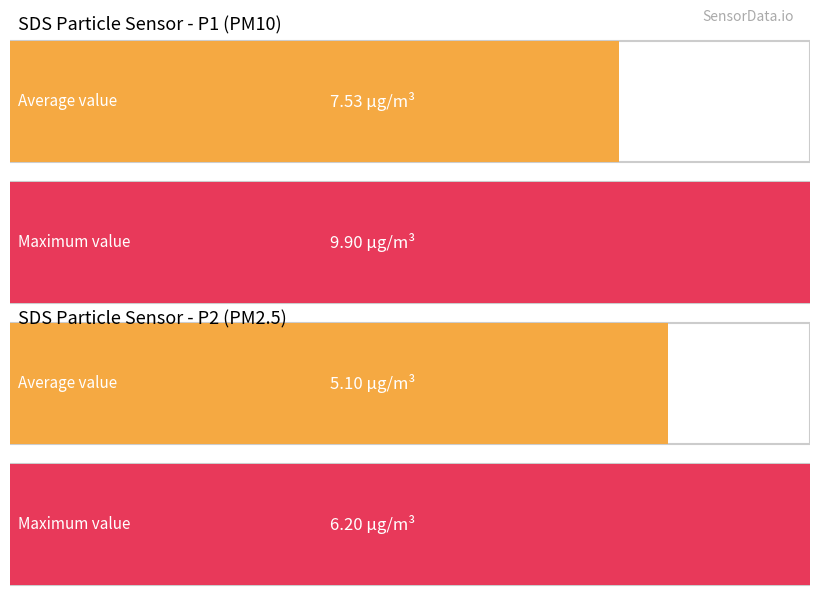

List the series in order of their peak value, highest first.

Maximum utilization, Average utilization